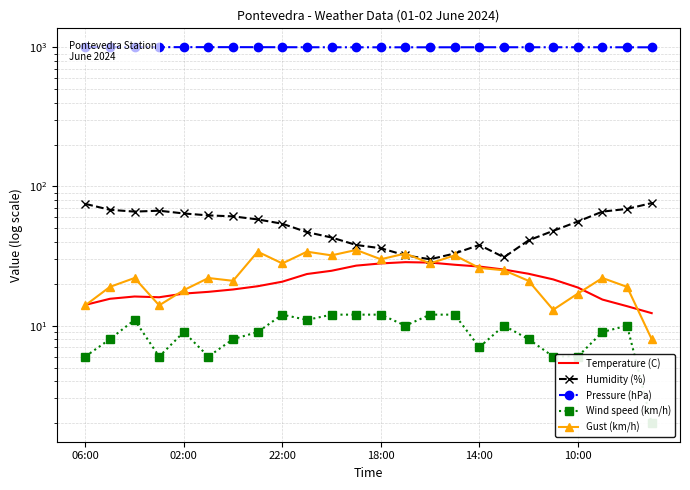

At which label does Gust (km/h) reach its minimum?

23